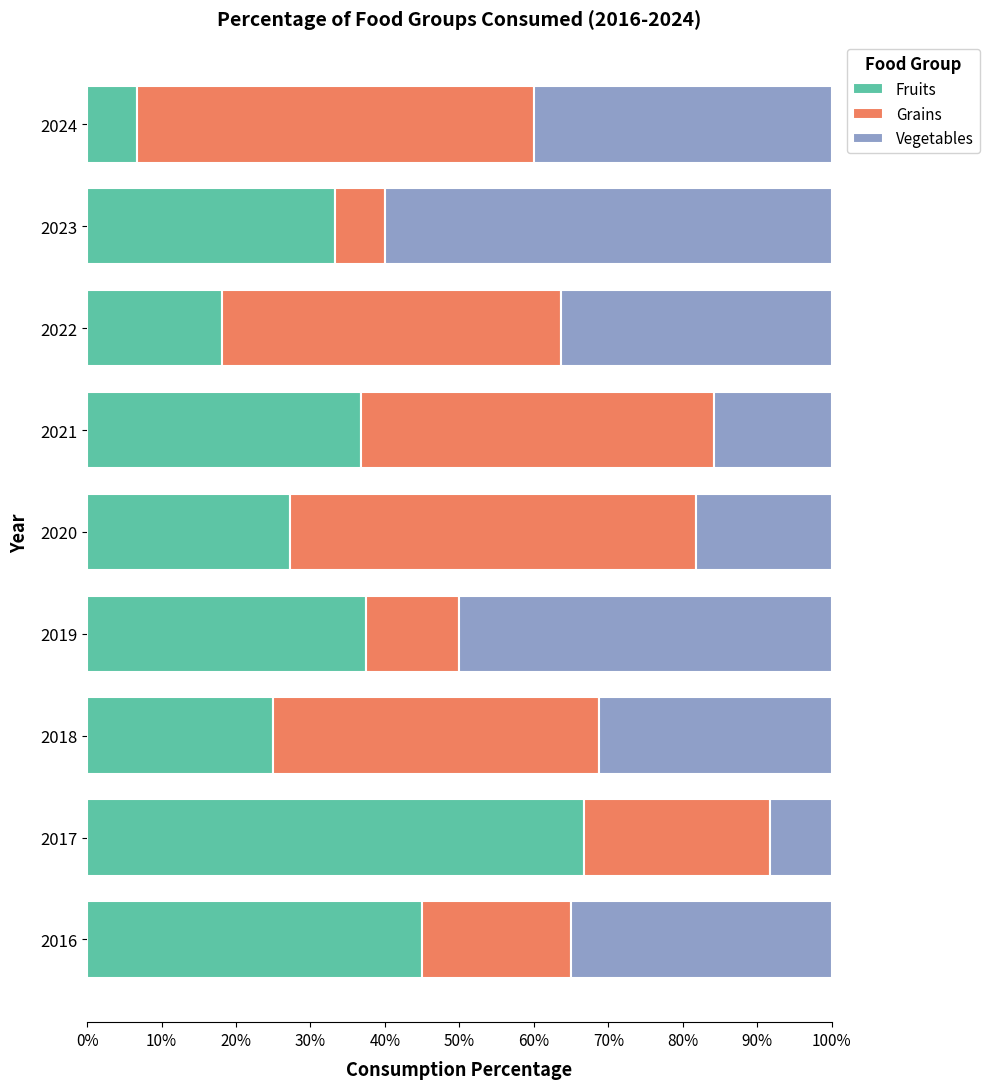

What is the minimum value for Fruits?

6.7